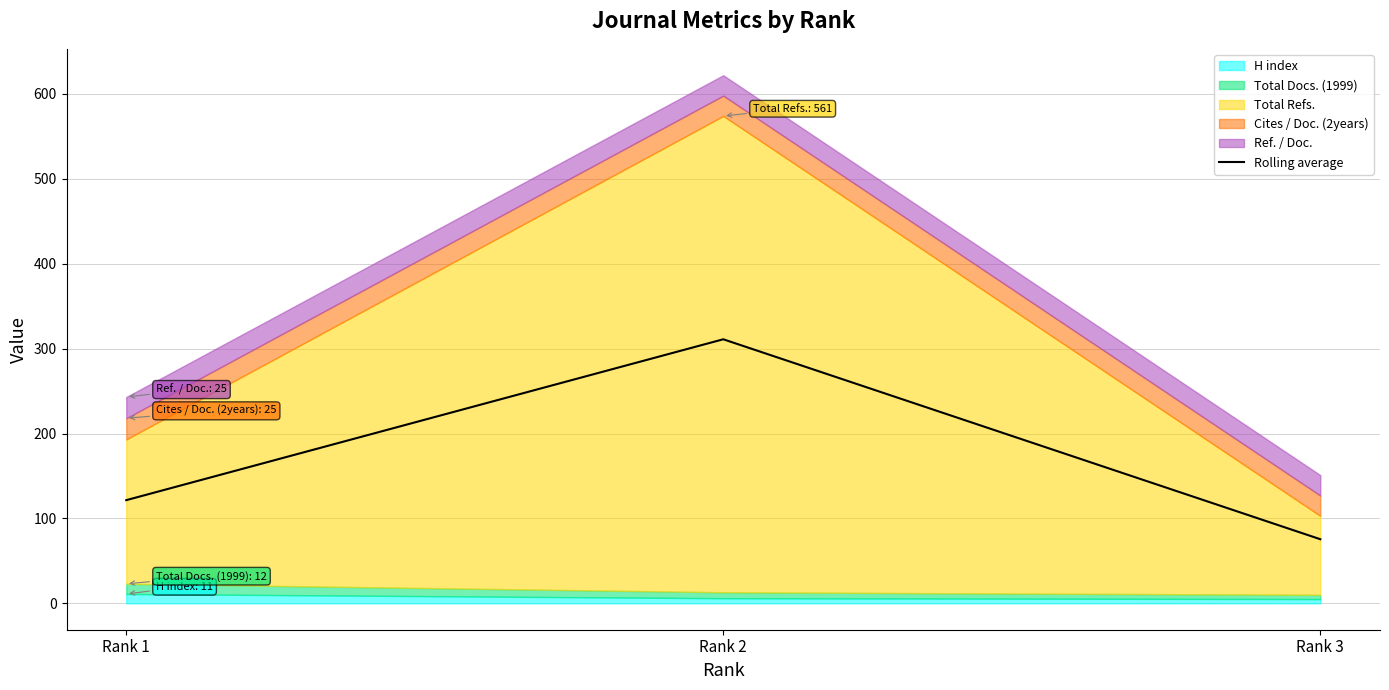

At which category does the chart reach its minimum across all series?

Rank 3